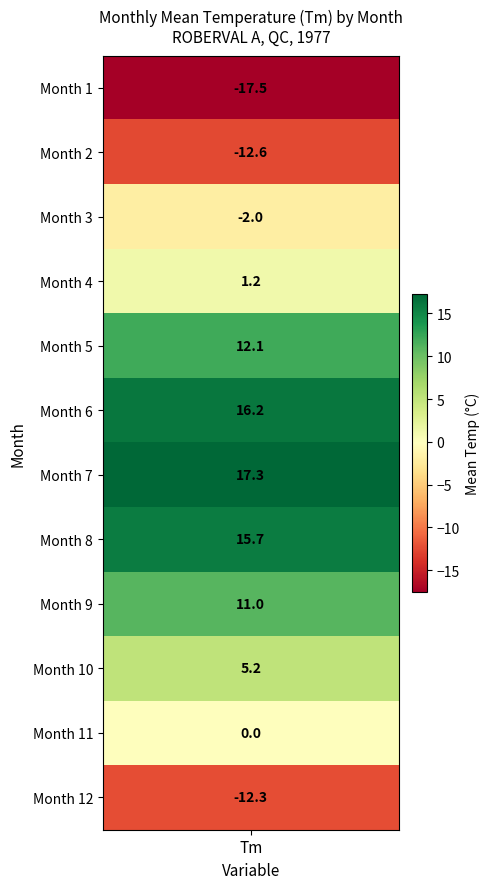

What is the sum of all 6 values?

30.2